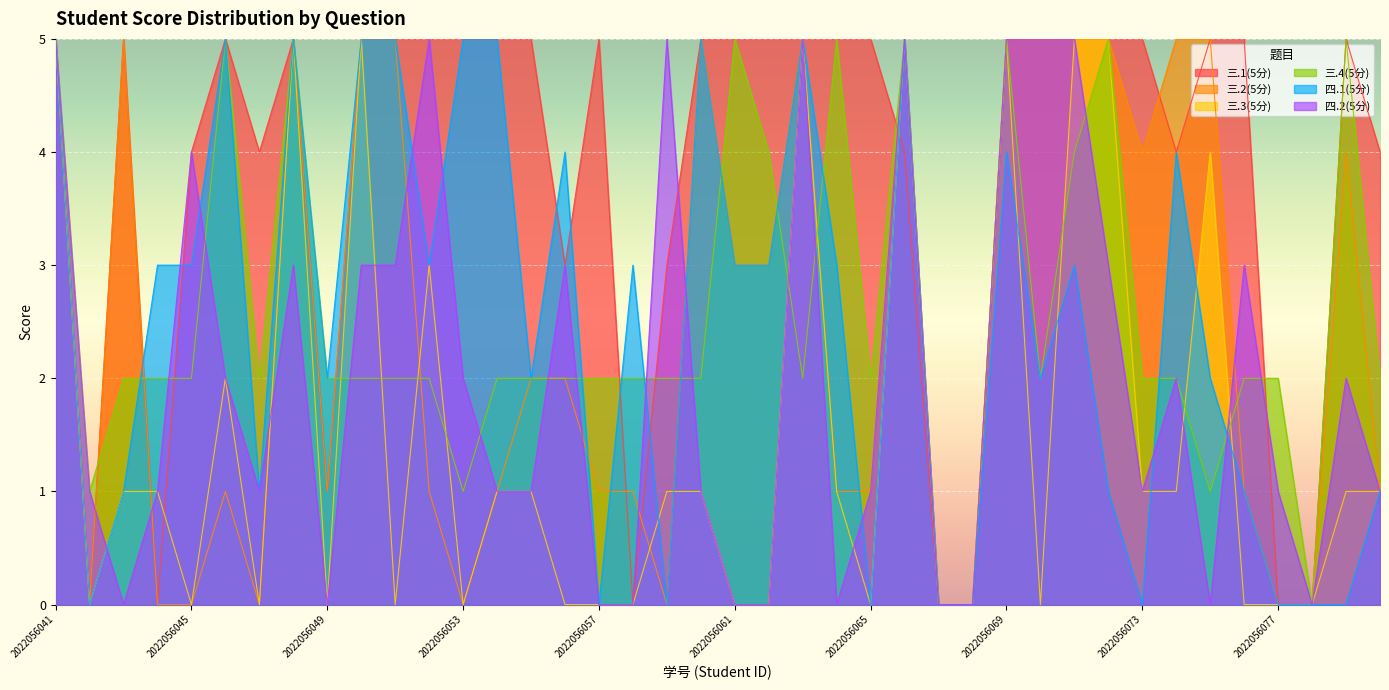

How many 四.1(5分) values are between 1 and 5?

30